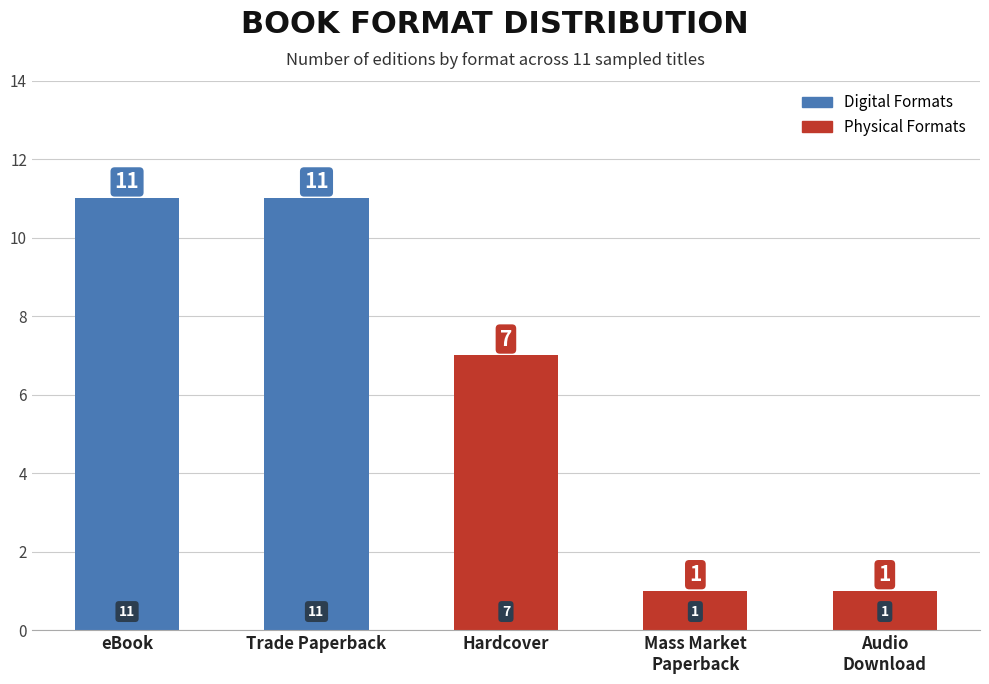

What is the average value?

6